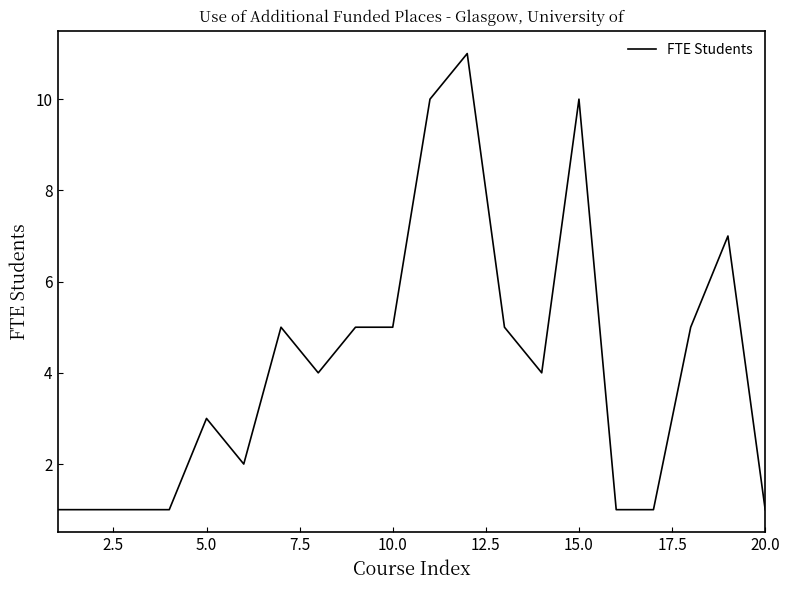

What is the maximum value shown in the chart?

11